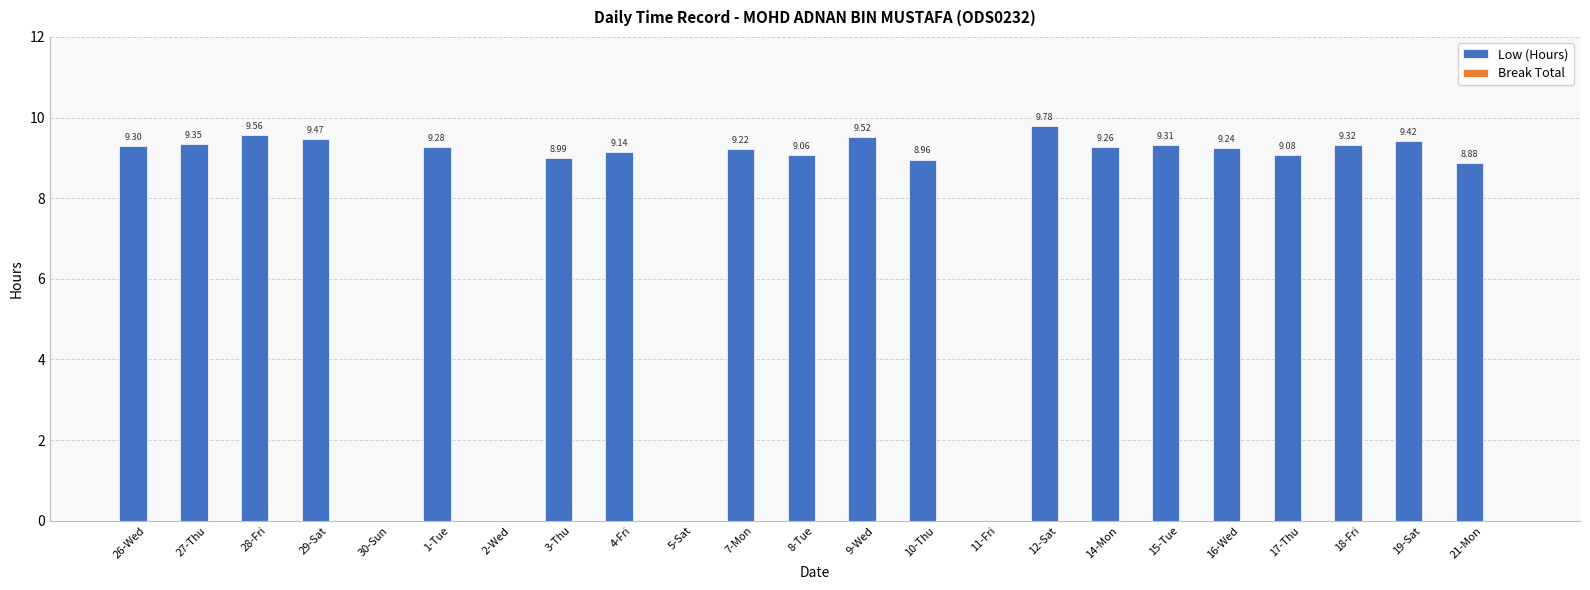

Between 26-Wed and 28-Fri, which is larger?

28-Fri